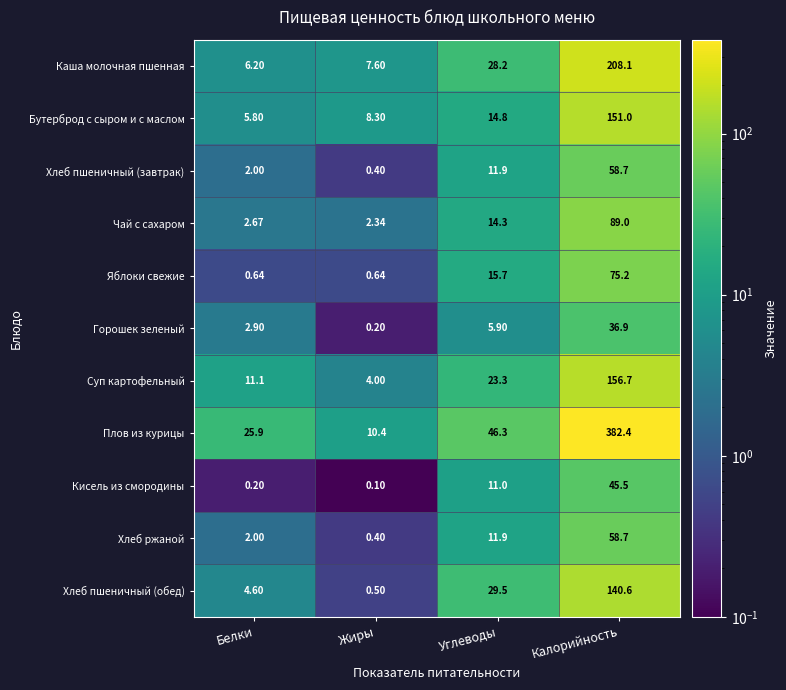

List the labels in order of Кисель из смородины value, smallest first.

Жиры, Белки, Углеводы, Калорийность